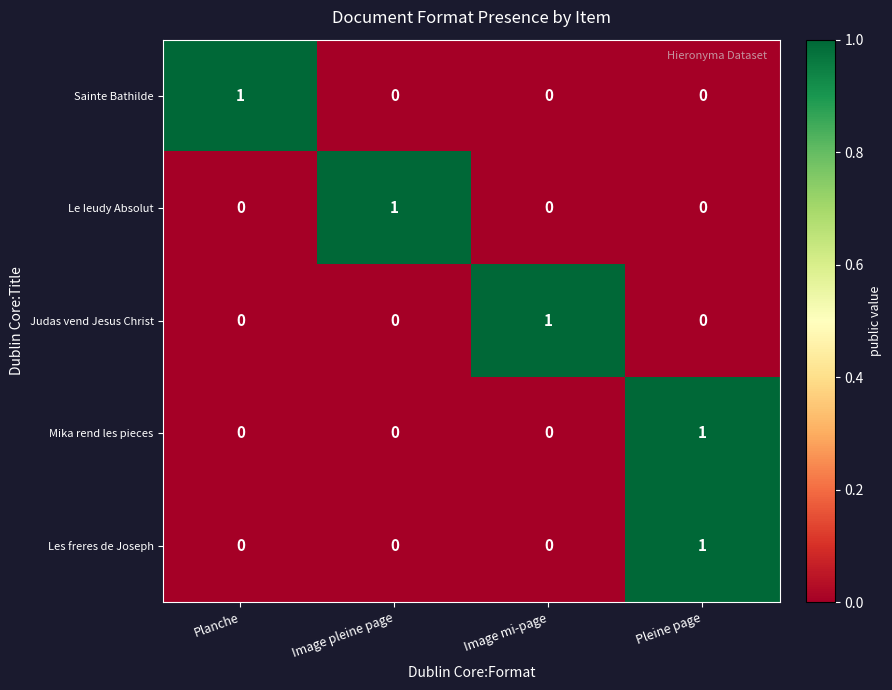

The value of Les freres de Joseph at Image pleine page is 0. True or false?

True